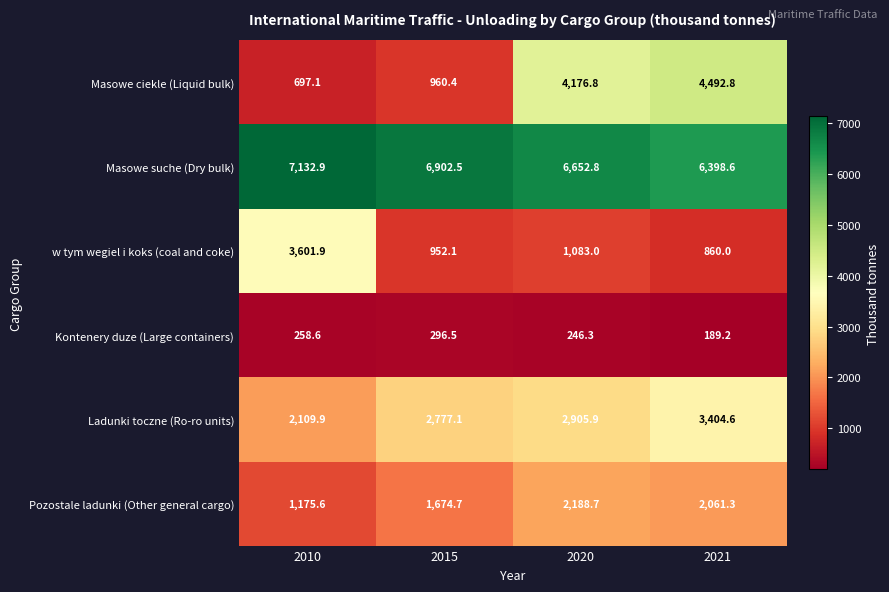

Reading right to left, what are all the values shown in this chart?

Masowe ciekle (Liquid bulk): 2021=4492.8	2020=4176.8	2015=960.4	2010=697.1
Masowe suche (Dry bulk): 2021=6398.6	2020=6652.8	2015=6902.5	2010=7132.9
w tym wegiel i koks (coal and coke): 2021=860.0	2020=1083.0	2015=952.1	2010=3601.9
Kontenery duze (Large containers): 2021=189.2	2020=246.3	2015=296.5	2010=258.6
Ladunki toczne (Ro-ro units): 2021=3404.6	2020=2905.9	2015=2777.1	2010=2109.9
Pozostale ladunki (Other general cargo): 2021=2061.3	2020=2188.7	2015=1674.7	2010=1175.6